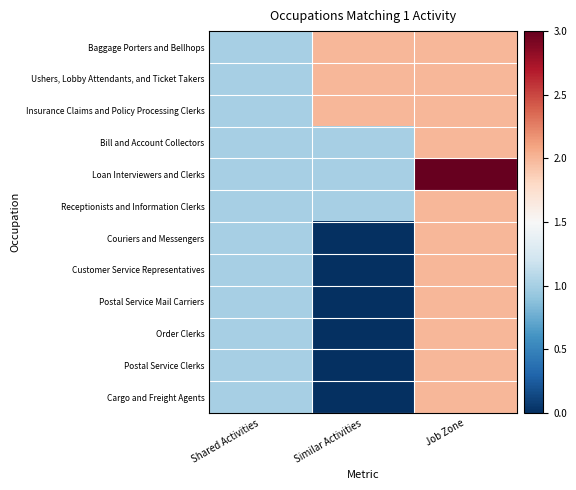

What is the total value across all series at Similar Activities?

9